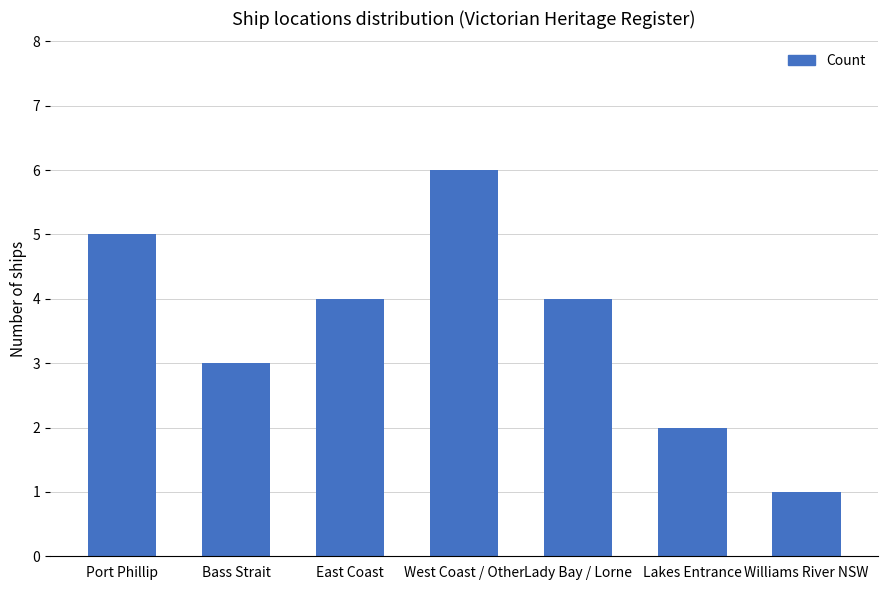

Where is the data nearest to the value 3?

Bass Strait